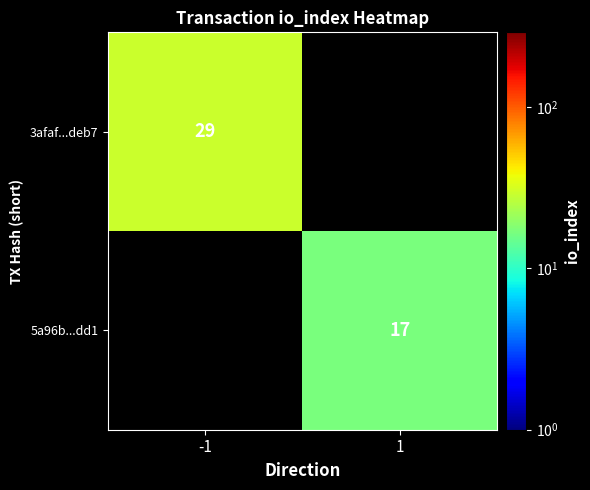

The 5a96b...dd1 series shows 5.8 at 1. True or false?

False